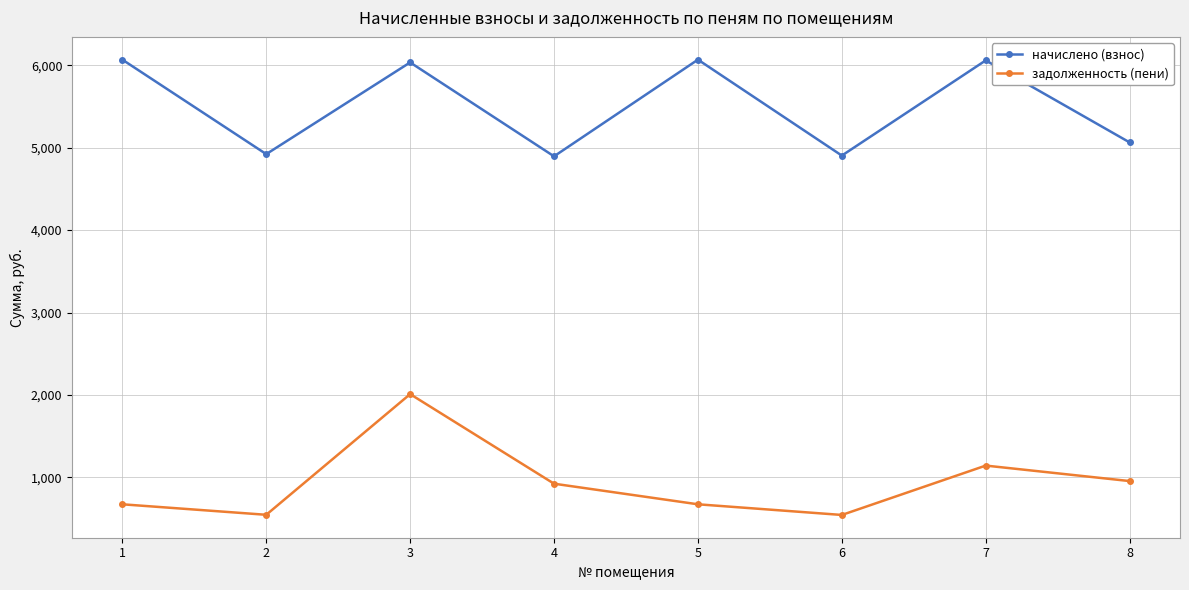

True or false: начислено (взнос) has a value of 6033.5 at 3.

True